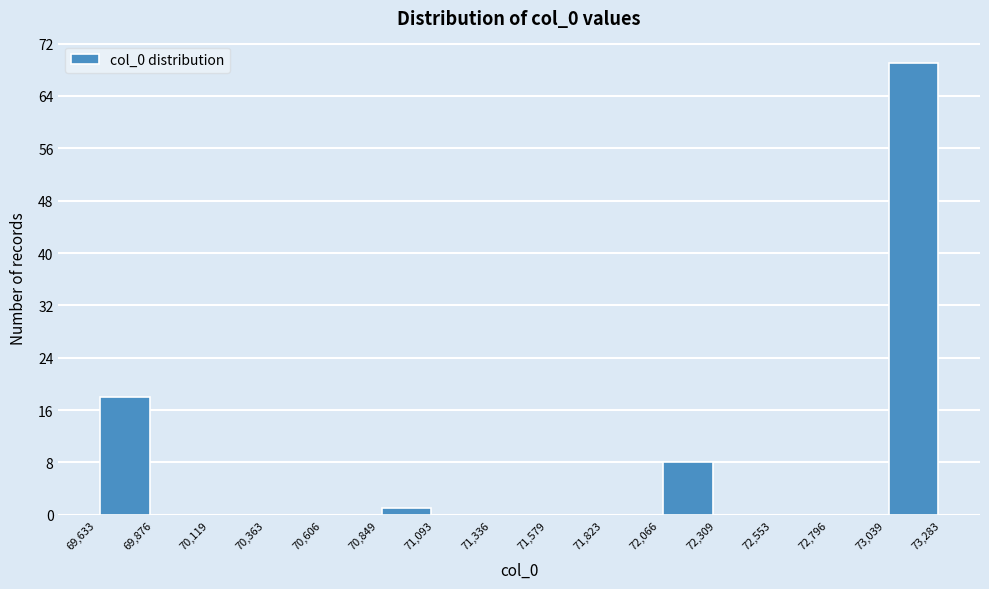

Over which range of the x-axis is the bar tallest?

73,039 to 73,283